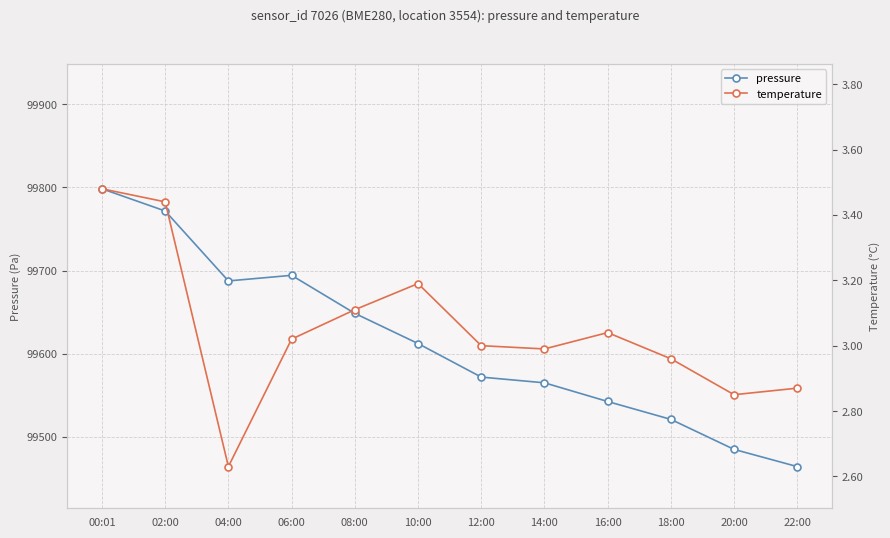

At which category does temperature reach its first local peak?

10:00